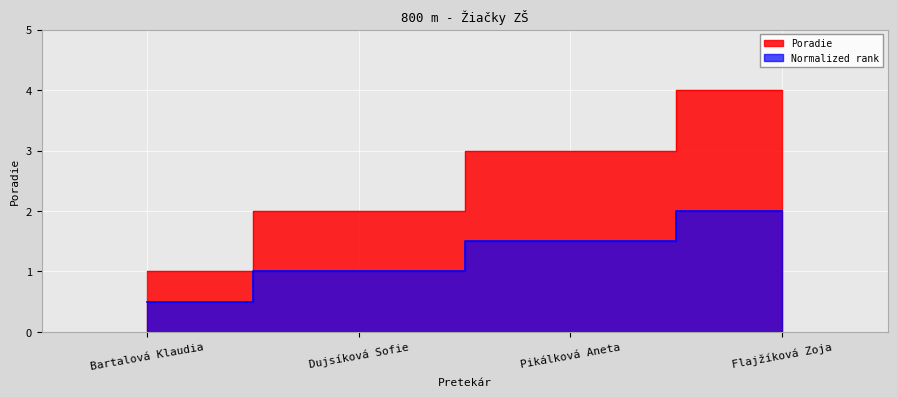

What is the label of the 3rd point from the right?

Dujsíková Sofie